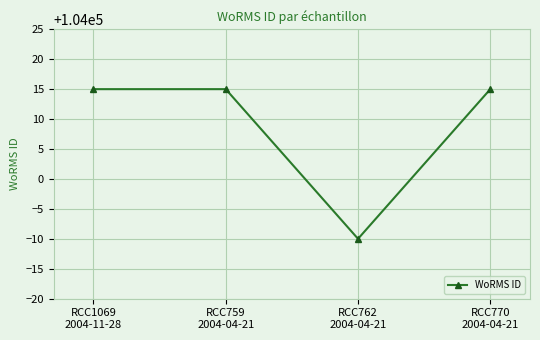

What is the change in value from RCC762
2004-04-21 to RCC770
2004-04-21?

+25